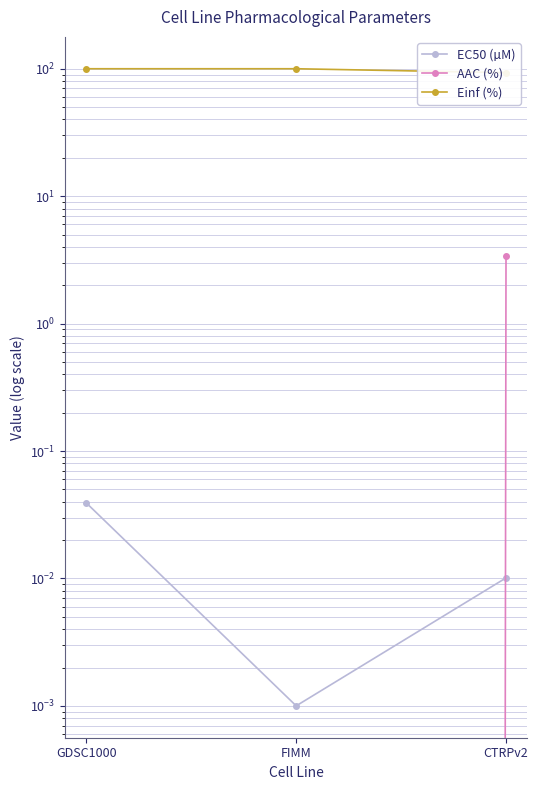

Between FIMM and CTRPv2, which is larger?

CTRPv2